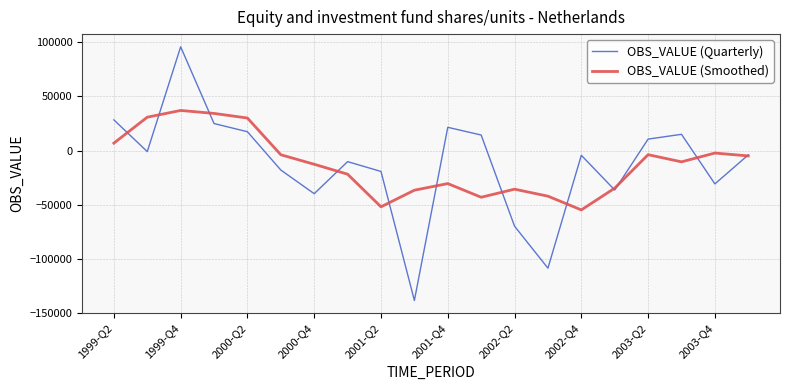

List the series in order of their peak value, highest first.

OBS_VALUE (Quarterly), OBS_VALUE (Smoothed)